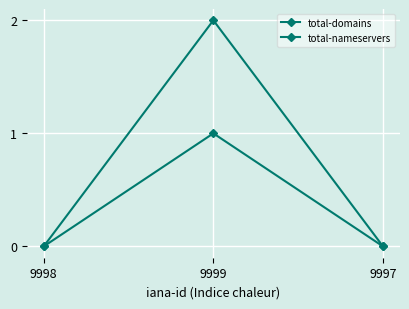

Reading left to right, transcribe all the data shown in this chart.

total-domains: 9998=0	9999=1	9997=0
total-nameservers: 9998=0	9999=2	9997=0